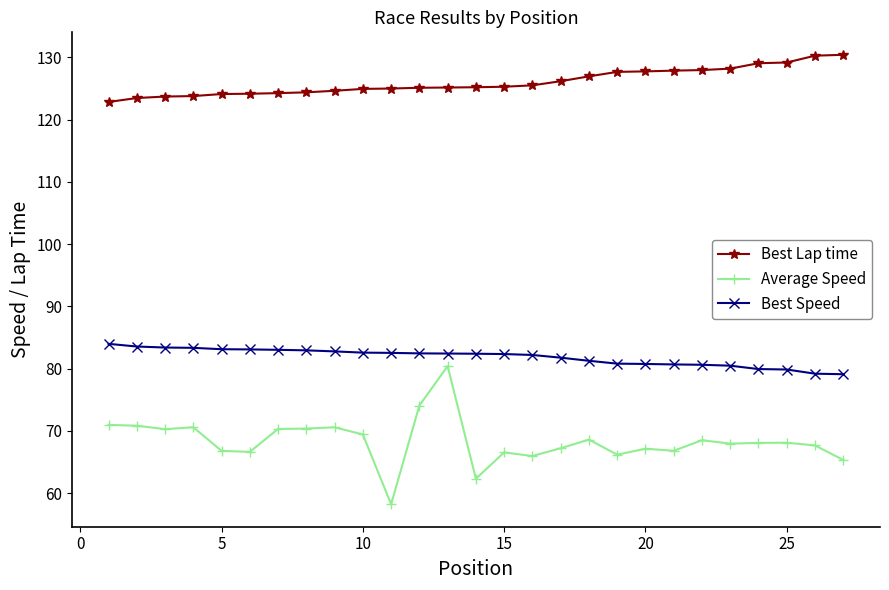

Which series has the widest spread of values?

Average Speed